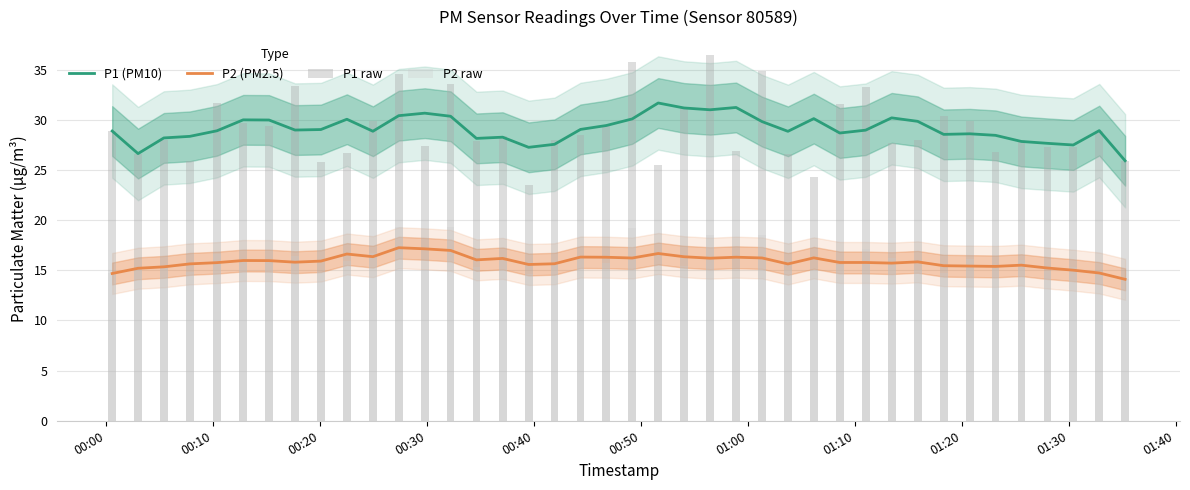

True or false: P2 (PM2.5) and P1 (PM10) intersect in this chart.

False